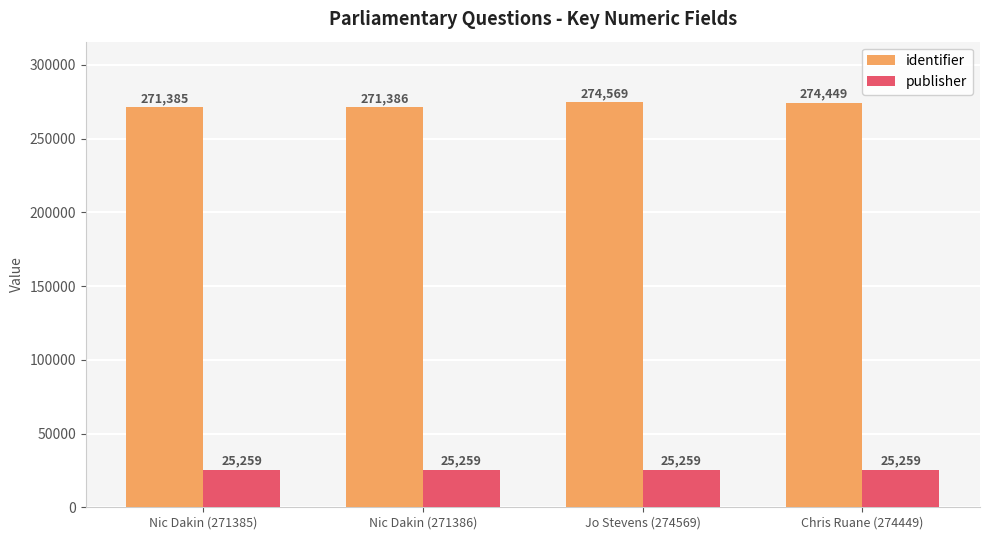

What is the difference between the highest and lowest values at Jo Stevens (274569)?

249310